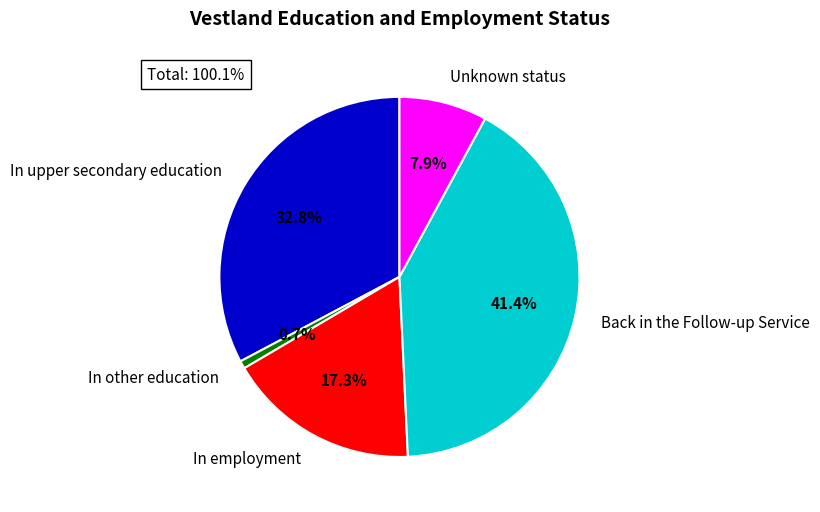

Count the number of slices in the pie.

5